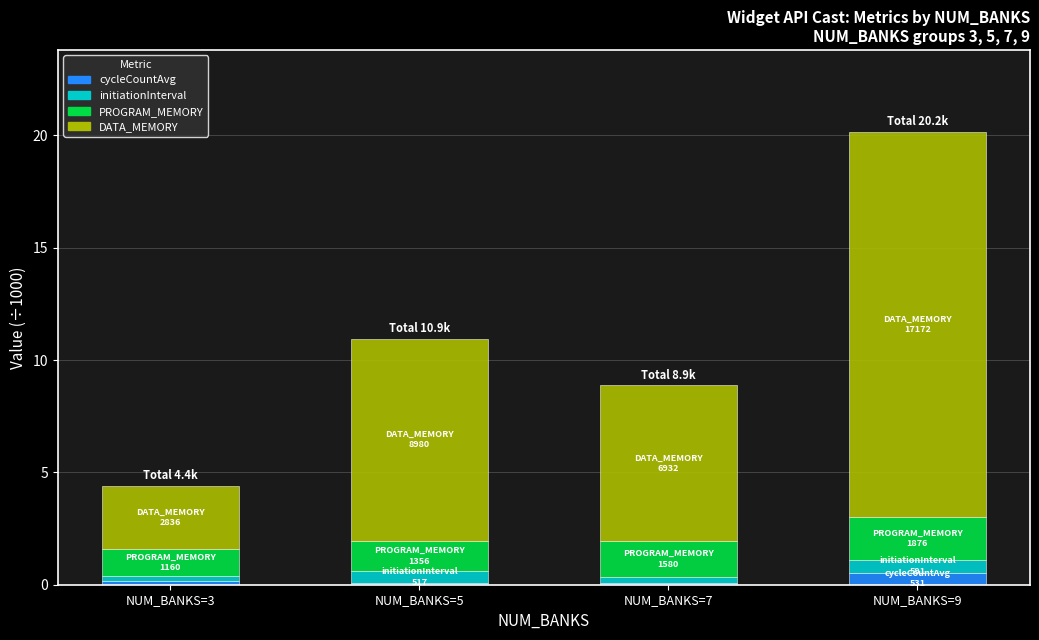

Which category has the highest value in the cycleCountAvg series?

NUM_BANKS=9